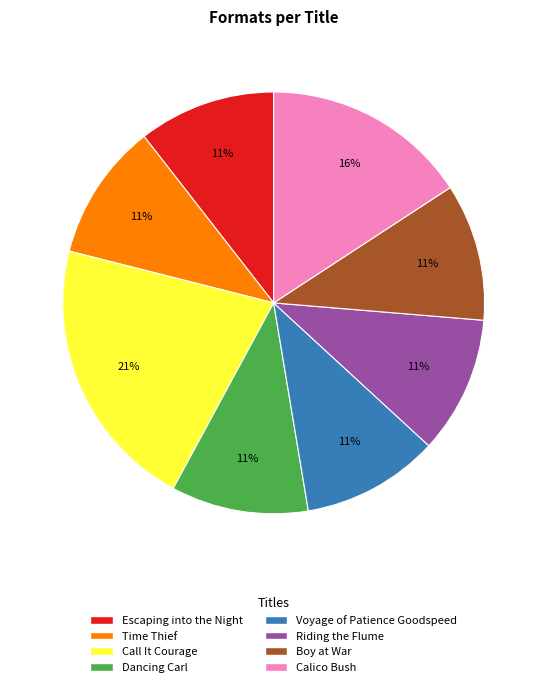

Is it true that Escaping into the Night is 11% of the pie?

True